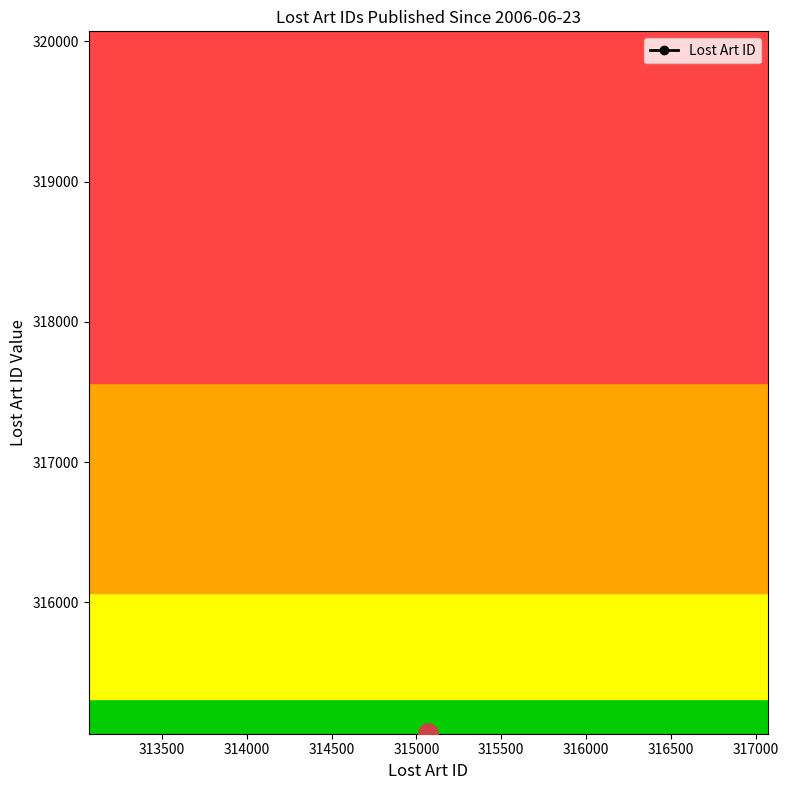

What is the value of the 2nd point from the left?

315070